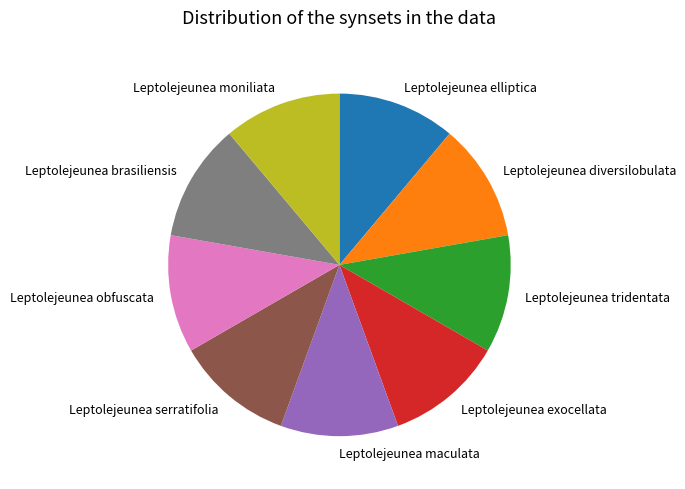

Do Leptolejeunea maculata and Leptolejeunea brasiliensis together represent more than half of the pie?

No